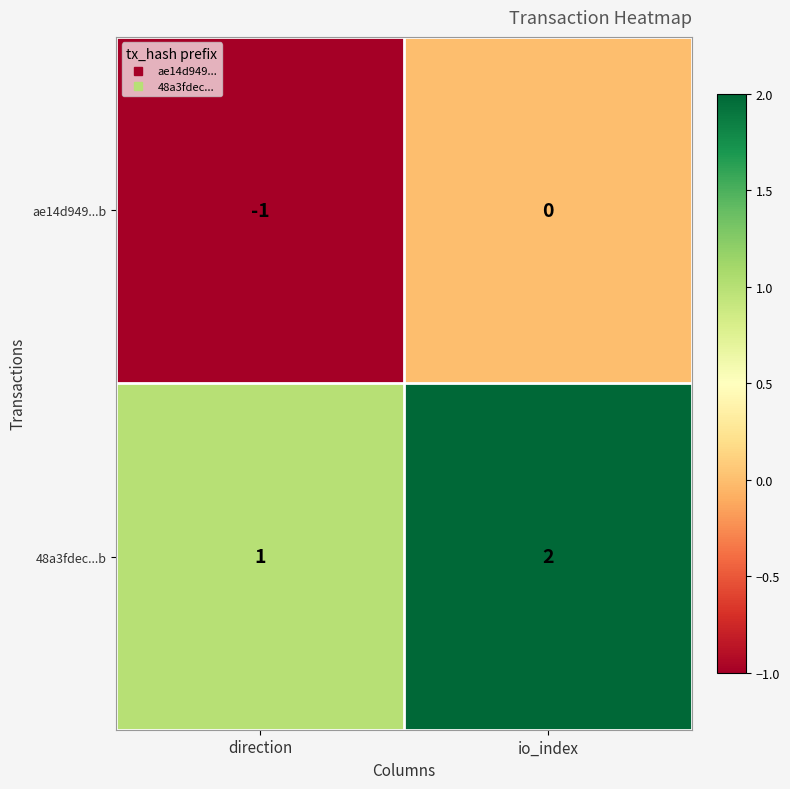

The value of ae14d949...b at direction is -2. True or false?

False